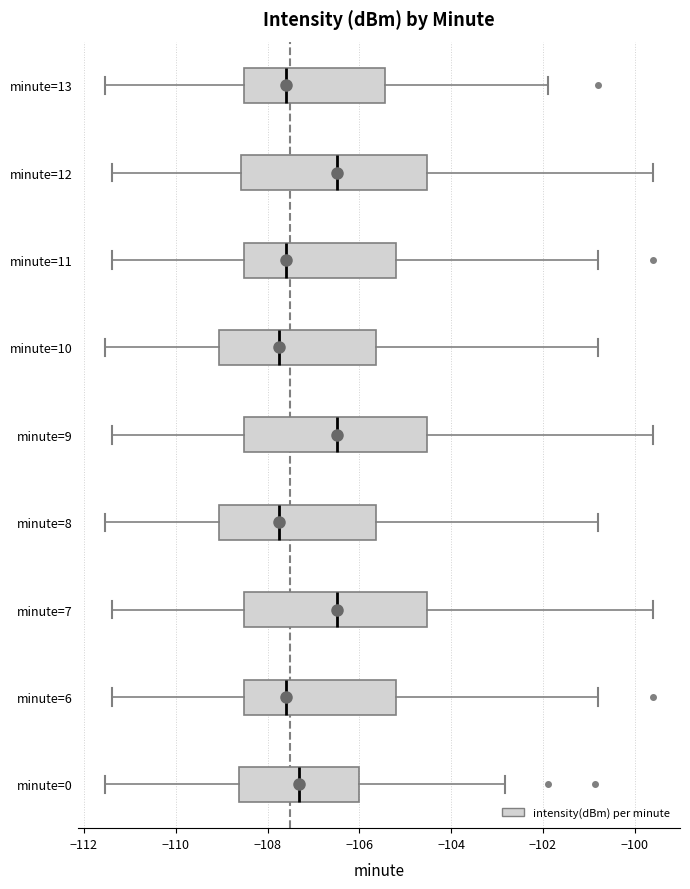

Reading bottom to top, transcribe this box plot: for each box, give where its median line is, the range the box spans, and where its two whiskers end, as read against the x-axis. The values are not printed on the chart, so give them approximately, as read against the axis.

minute=0: median -107.4, box -108.6 to -106.0, whiskers -111.6 to -102.8
minute=6: median -107.6, box -108.6 to -105.2, whiskers -111.4 to -100.8
minute=7: median -106.4, box -108.6 to -104.6, whiskers -111.4 to -99.6
minute=8: median -107.8, box -109.0 to -105.6, whiskers -111.6 to -100.8
minute=9: median -106.4, box -108.6 to -104.6, whiskers -111.4 to -99.6
minute=10: median -107.8, box -109.0 to -105.6, whiskers -111.6 to -100.8
minute=11: median -107.6, box -108.6 to -105.2, whiskers -111.4 to -100.8
minute=12: median -106.4, box -108.6 to -104.6, whiskers -111.4 to -99.6
minute=13: median -107.6, box -108.6 to -105.4, whiskers -111.6 to -101.8